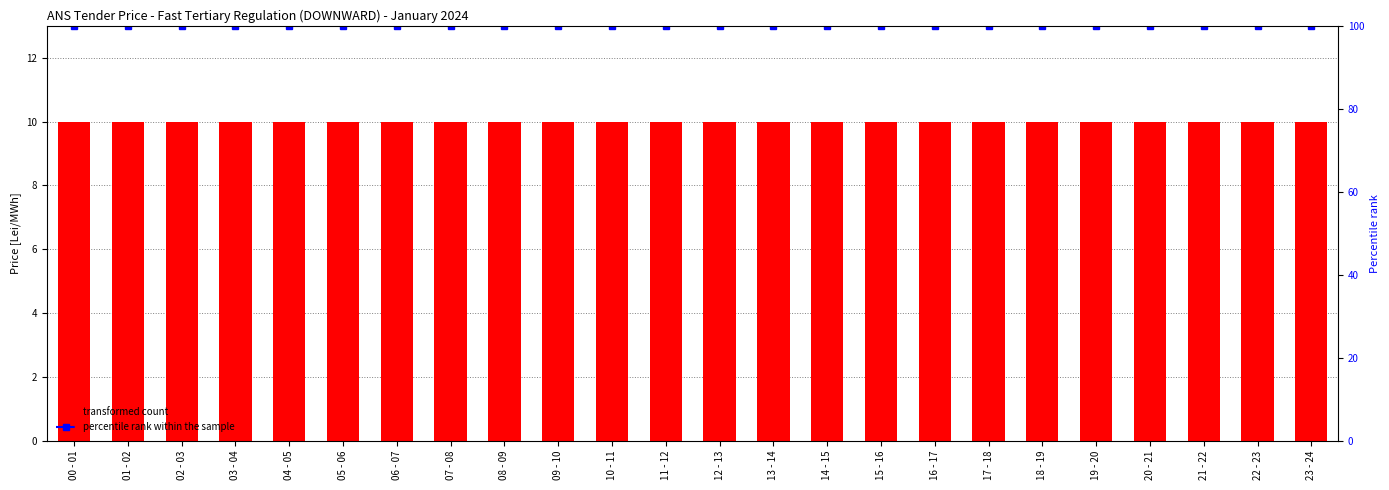

What is the label of the 5th bar from the left?

04 - 05